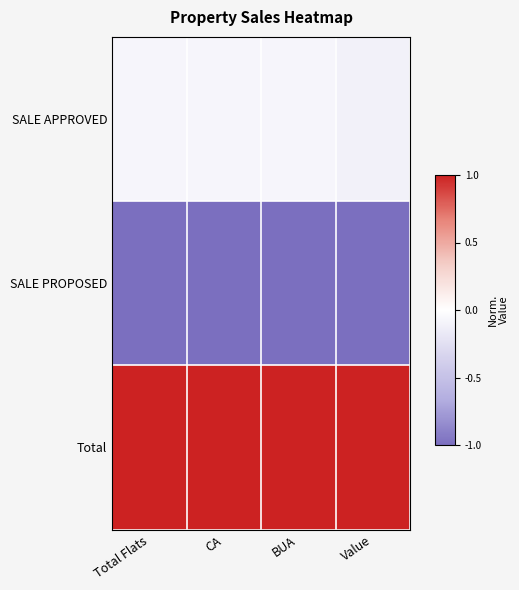

List the series in order of their overall mean, highest first.

Total, SALE APPROVED, SALE PROPOSED